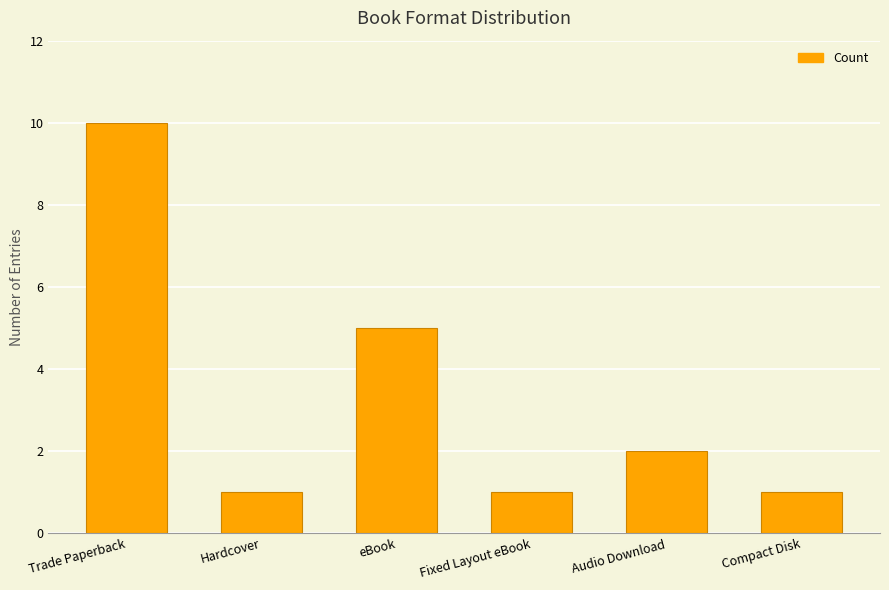

What is the label of the 1st bar from the left?

Trade Paperback